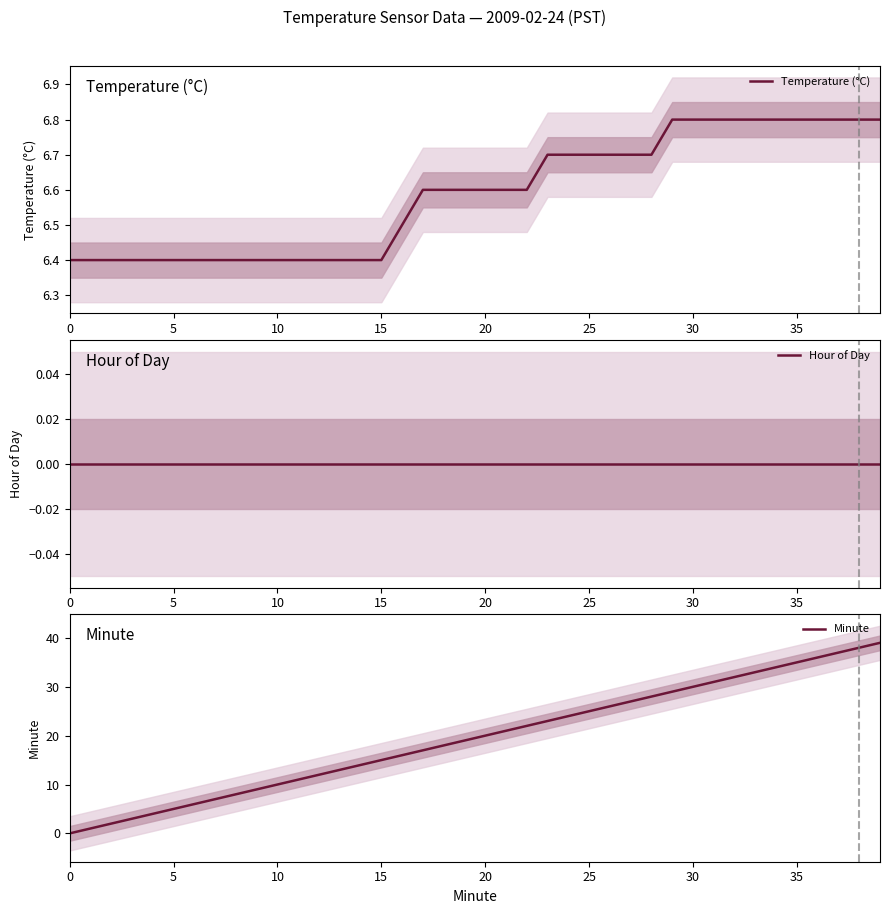

True or false: Hour of Day has more than 0 interior local peaks.

False